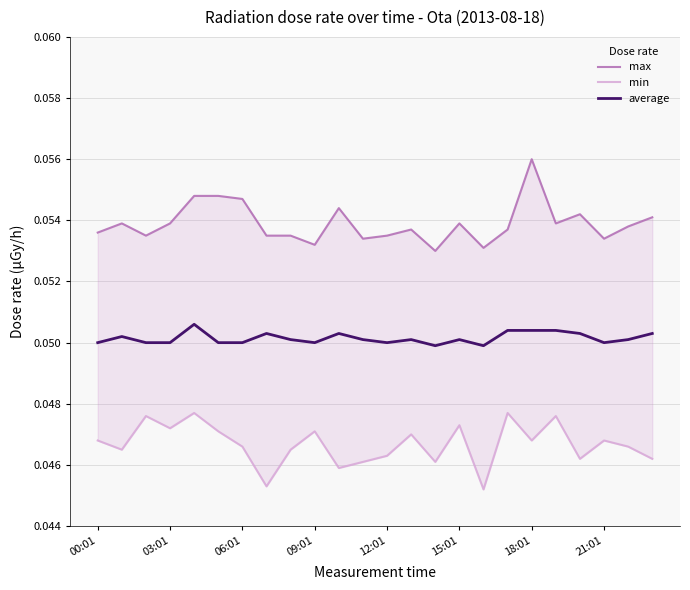

True or false: max and average cross at least once.

False